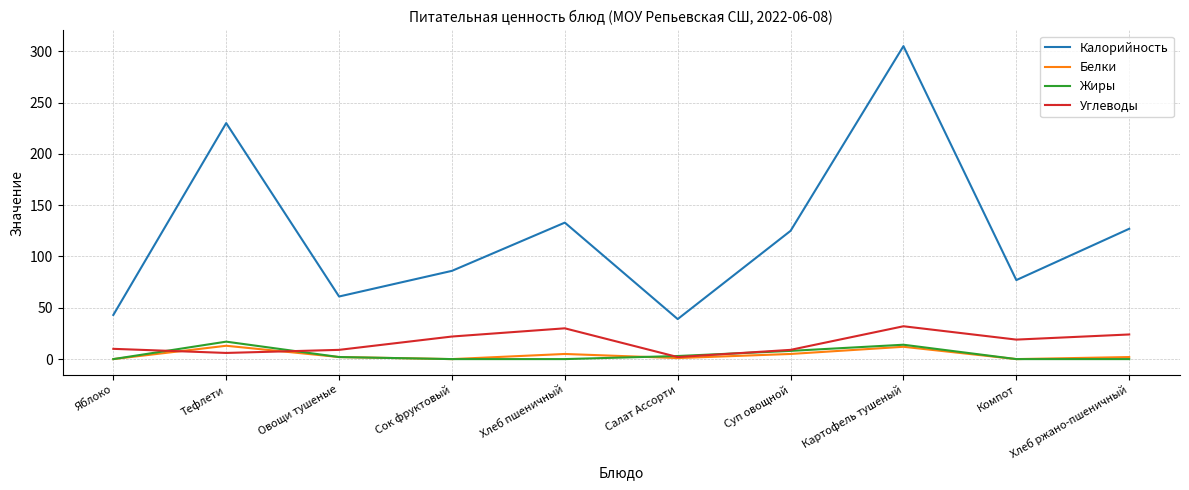

What is the total value across all series at Сок фруктовый?

108